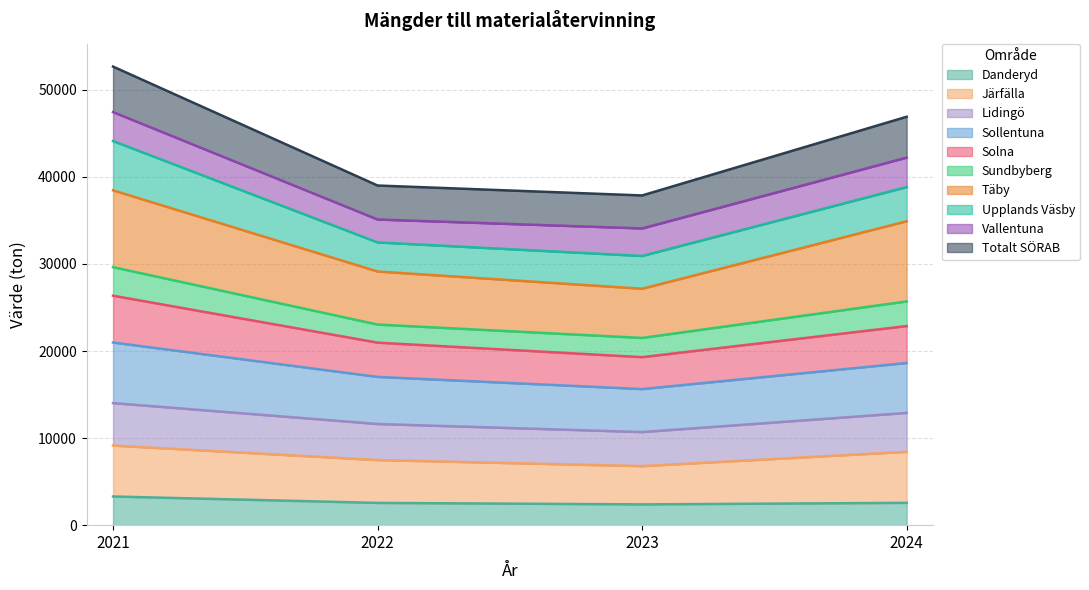

How many lines are shown in the chart?

10